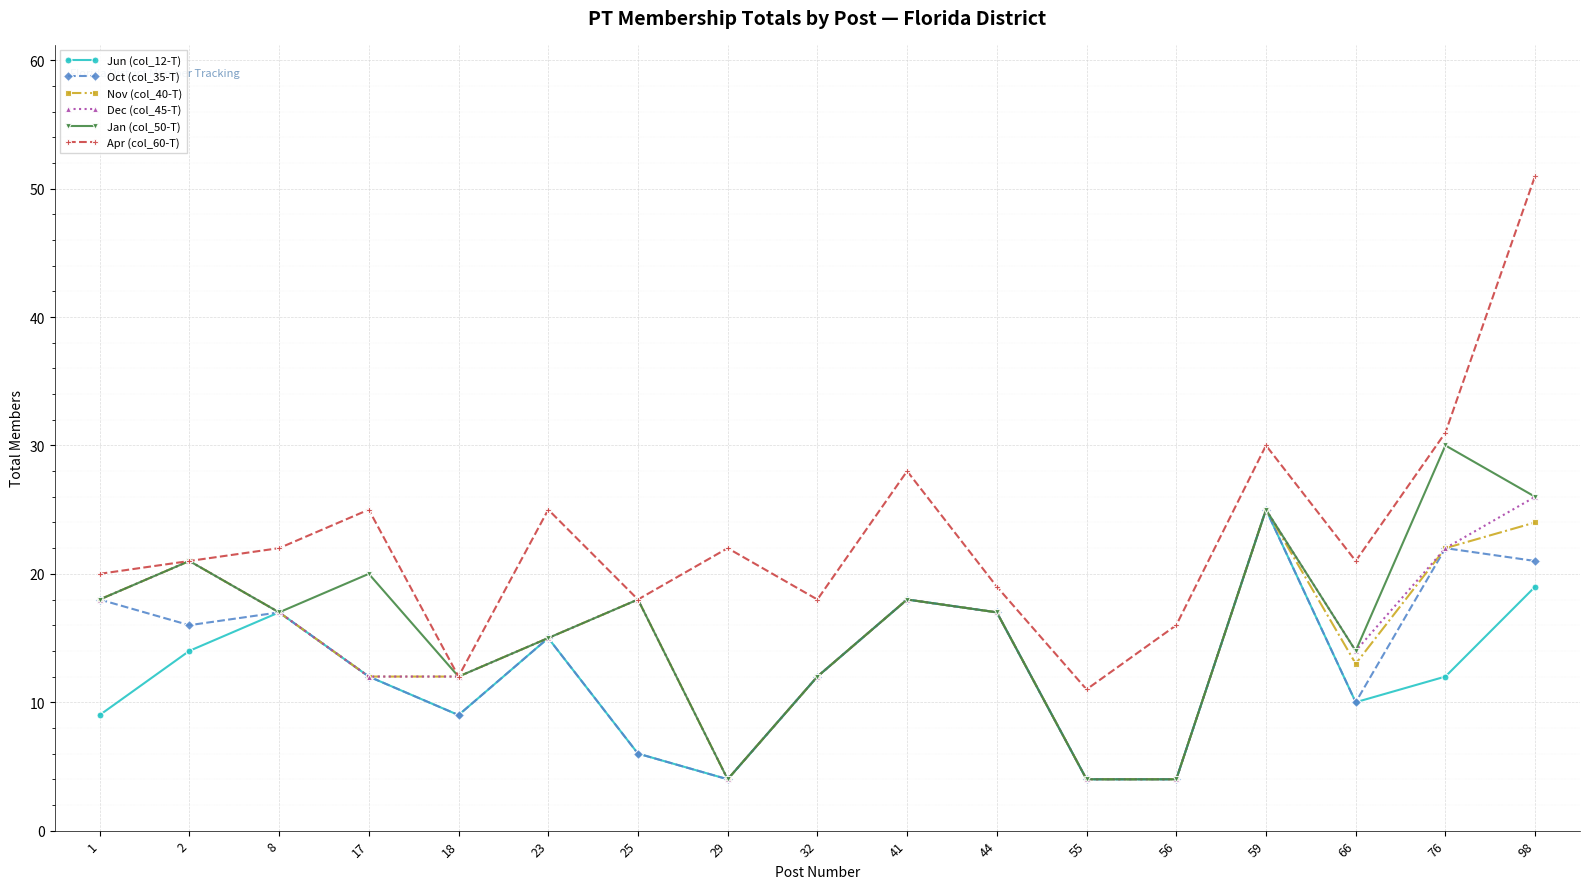

Is the value of Oct (col_35-T) at 2 greater than the value of Jan (col_50-T) at 8?

No